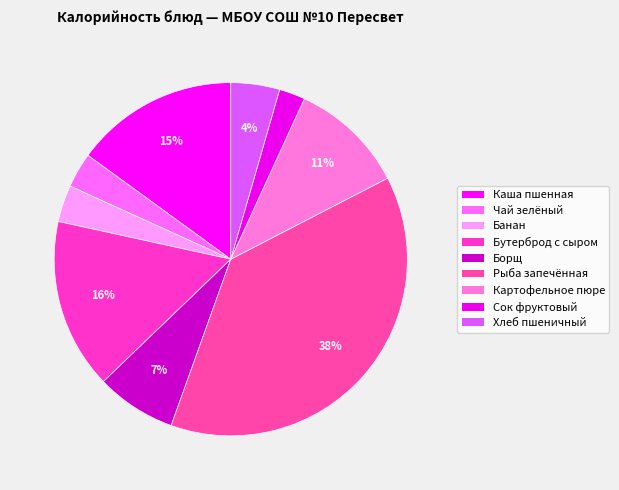

Rank the categories by value from highest to lowest.

Рыба зап с карт по русски, Бутерброд с сыром, Каша пшенная молочная жидкая, Картофельное пюре, Борщ с капустой и картофелем, Хлеб пшеничный 1с, Банан, Чай зелёный с сахаром, Сок фруктовый